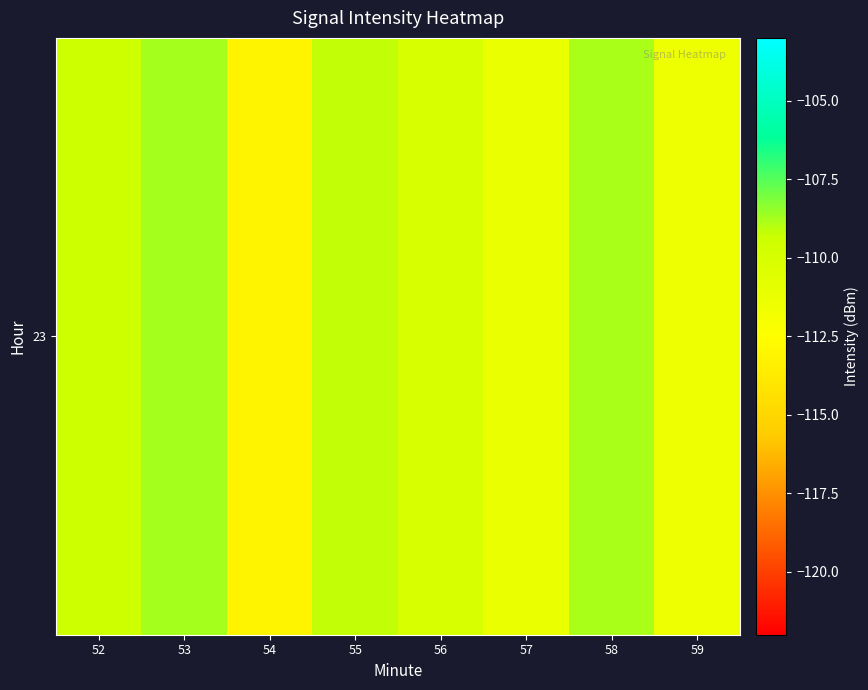

Rank the categories by value from highest to lowest.

53, 58, 55, 52, 56, 57, 59, 54